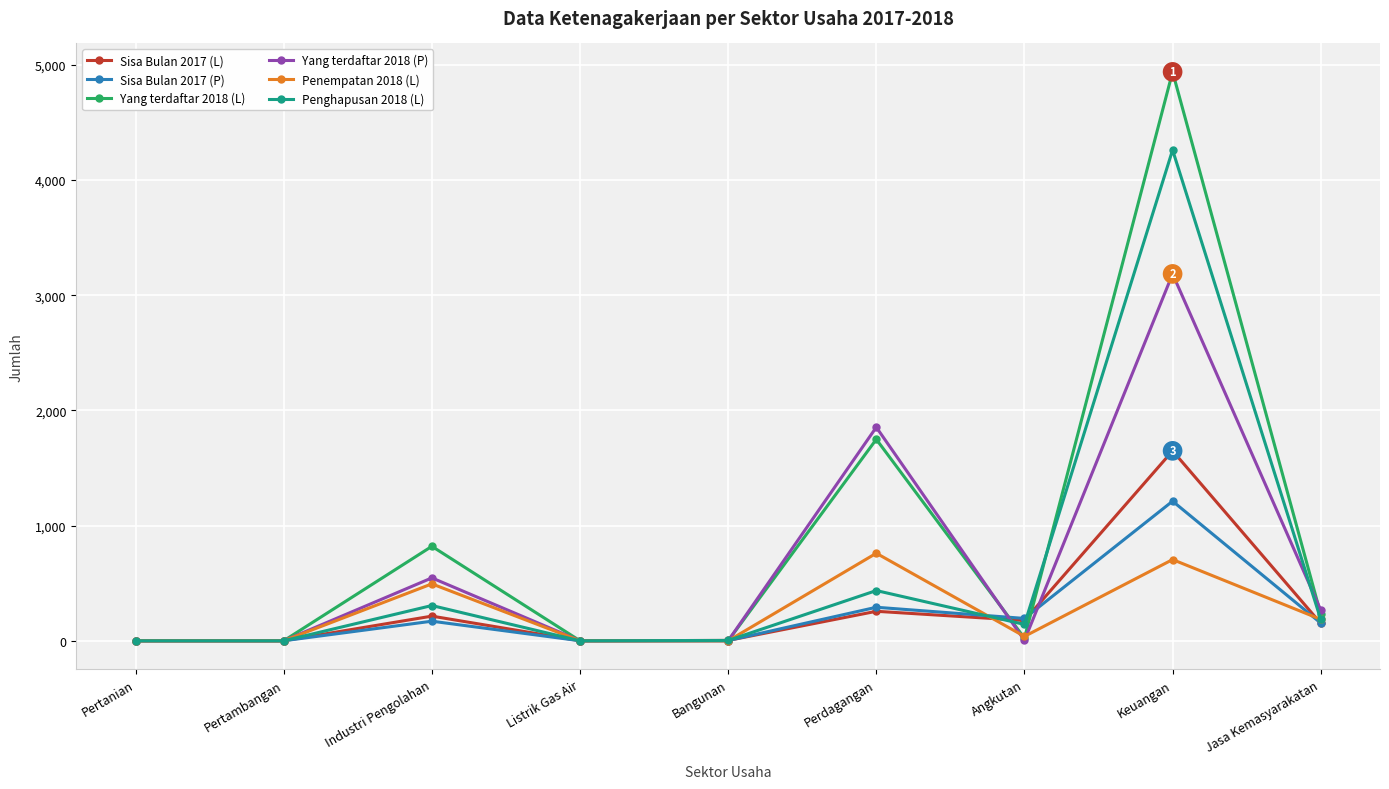

What is the highest value of the Penempatan 2018 (L) series?

760